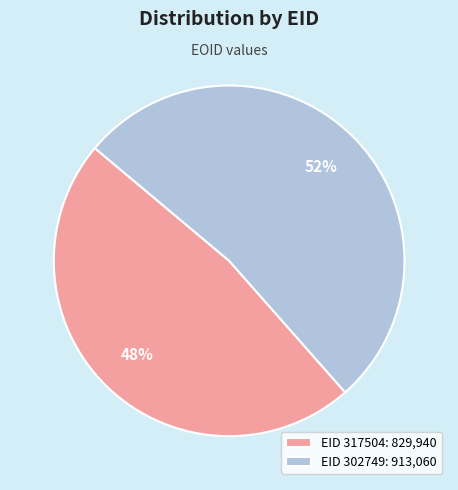

Is the sum of EID 302749: 913,060 and EID 317504: 829,940 greater than half?

Yes